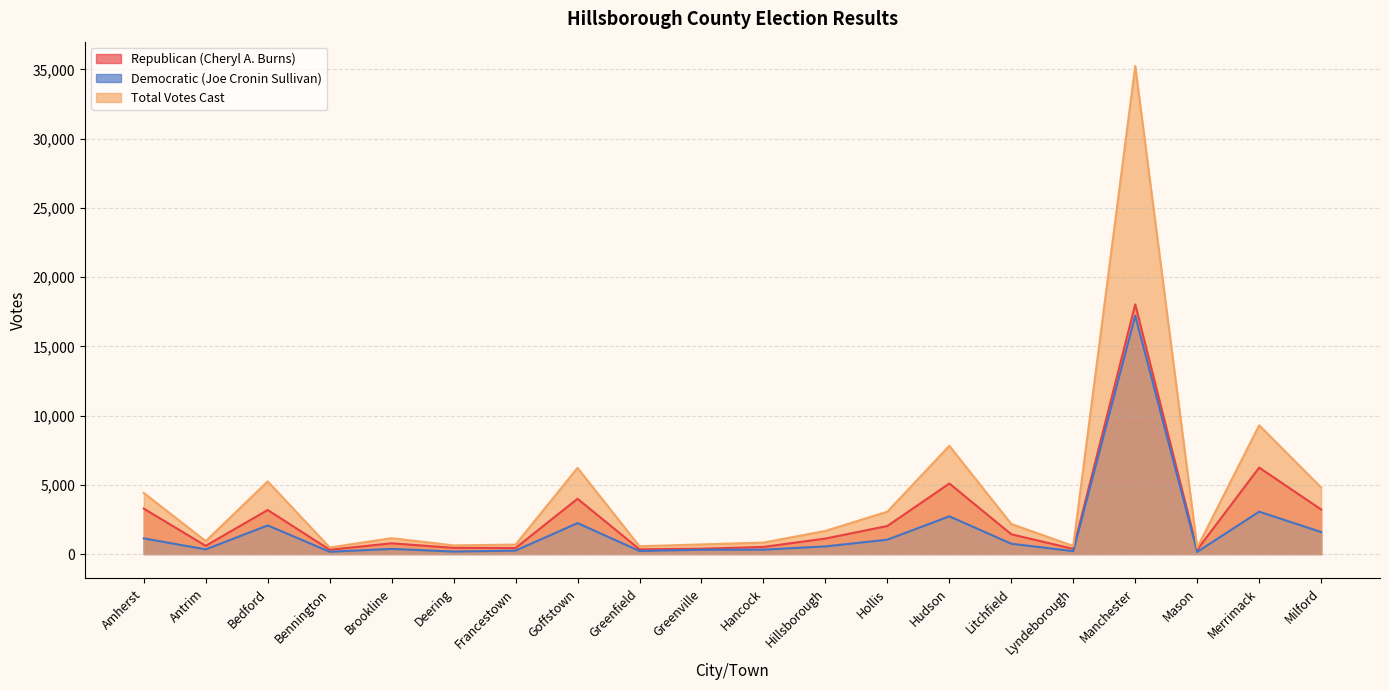

True or false: Republican (Cheryl A. Burns) and Total Votes Cast cross at least once.

False